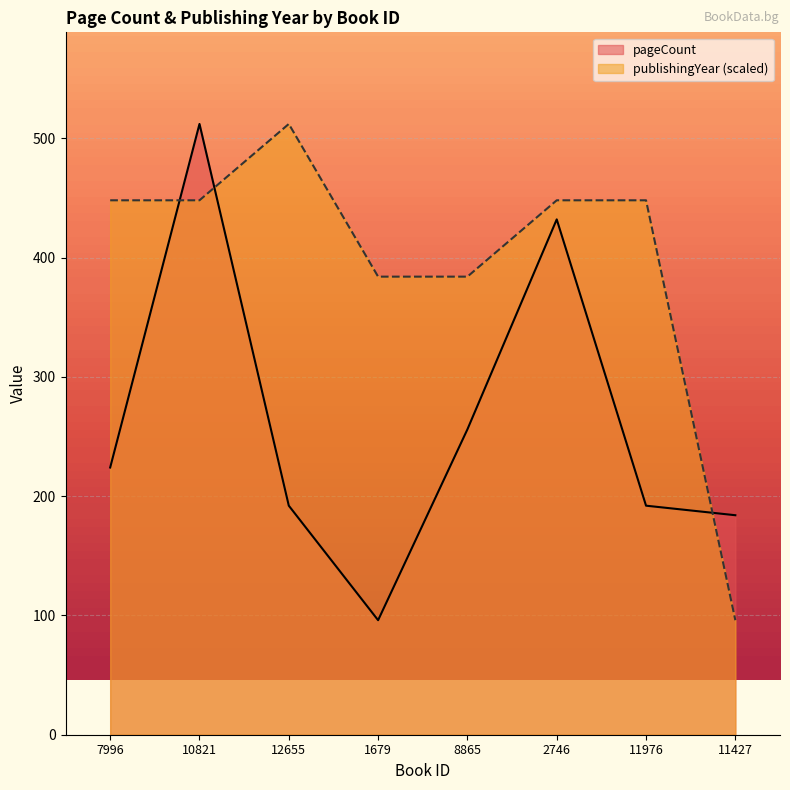

Which category has the lowest value across all series?

1679